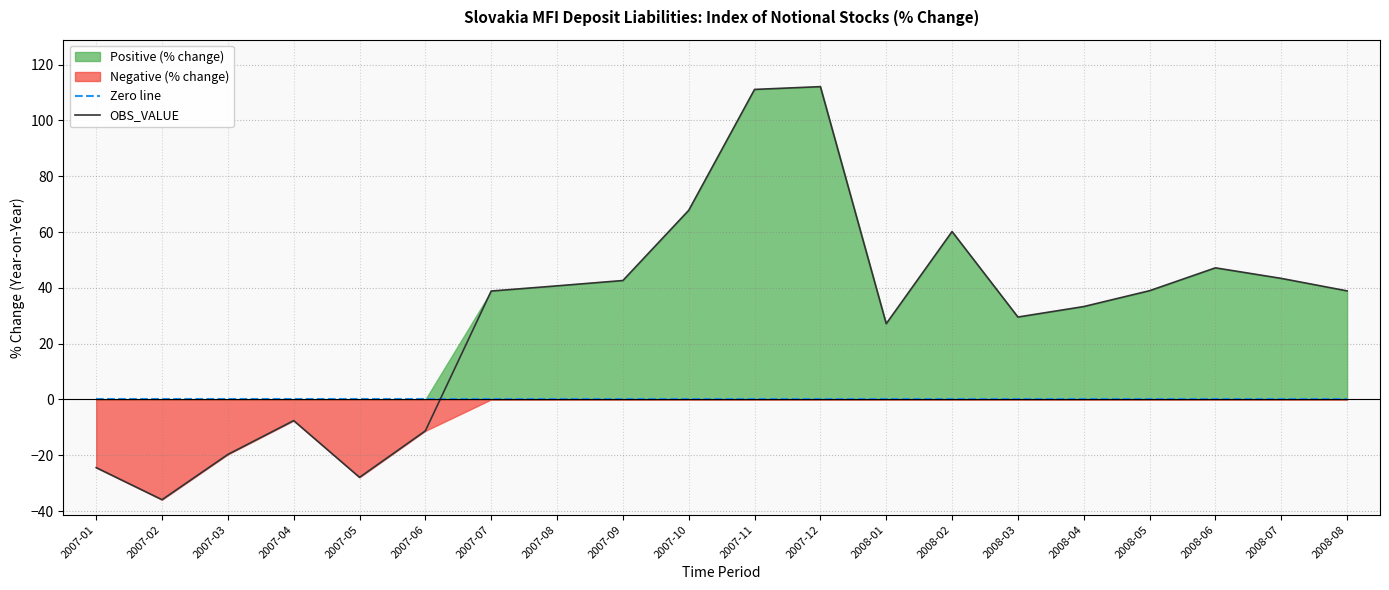

At which category does the chart reach its peak across all series?

2007-12